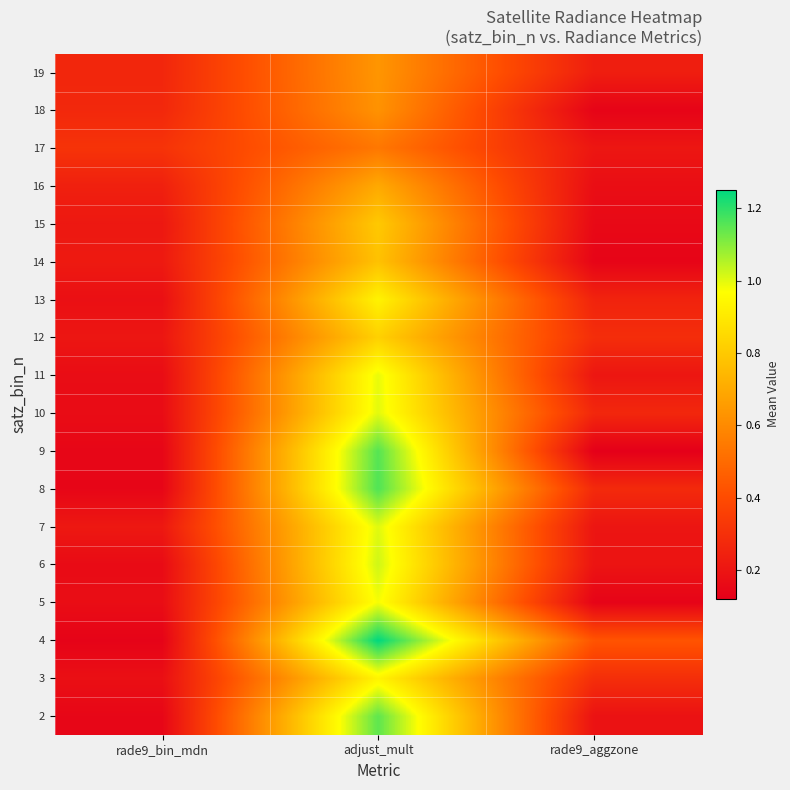

Reading left to right, list all the values displayed in this chart.

2: rade9_bin_mdn=0.1	adjust_mult=1.1	rade9_aggzone=0.2
3: rade9_bin_mdn=0.2	adjust_mult=0.9	rade9_aggzone=0.3
4: rade9_bin_mdn=0.1	adjust_mult=1.3	rade9_aggzone=0.4
5: rade9_bin_mdn=0.2	adjust_mult=1.0	rade9_aggzone=0.1
6: rade9_bin_mdn=0.2	adjust_mult=1.0	rade9_aggzone=0.2
7: rade9_bin_mdn=0.2	adjust_mult=1.0	rade9_aggzone=0.2
8: rade9_bin_mdn=0.1	adjust_mult=1.2	rade9_aggzone=0.3
9: rade9_bin_mdn=0.1	adjust_mult=1.2	rade9_aggzone=0.1
10: rade9_bin_mdn=0.2	adjust_mult=1.0	rade9_aggzone=0.3
11: rade9_bin_mdn=0.2	adjust_mult=1.0	rade9_aggzone=0.2
12: rade9_bin_mdn=0.2	adjust_mult=0.8	rade9_aggzone=0.3
13: rade9_bin_mdn=0.2	adjust_mult=0.9	rade9_aggzone=0.3
14: rade9_bin_mdn=0.2	adjust_mult=0.8	rade9_aggzone=0.1
15: rade9_bin_mdn=0.2	adjust_mult=0.8	rade9_aggzone=0.2
16: rade9_bin_mdn=0.2	adjust_mult=0.7	rade9_aggzone=0.2
17: rade9_bin_mdn=0.3	adjust_mult=0.5	rade9_aggzone=0.2
18: rade9_bin_mdn=0.3	adjust_mult=0.6	rade9_aggzone=0.1
19: rade9_bin_mdn=0.3	adjust_mult=0.6	rade9_aggzone=0.2